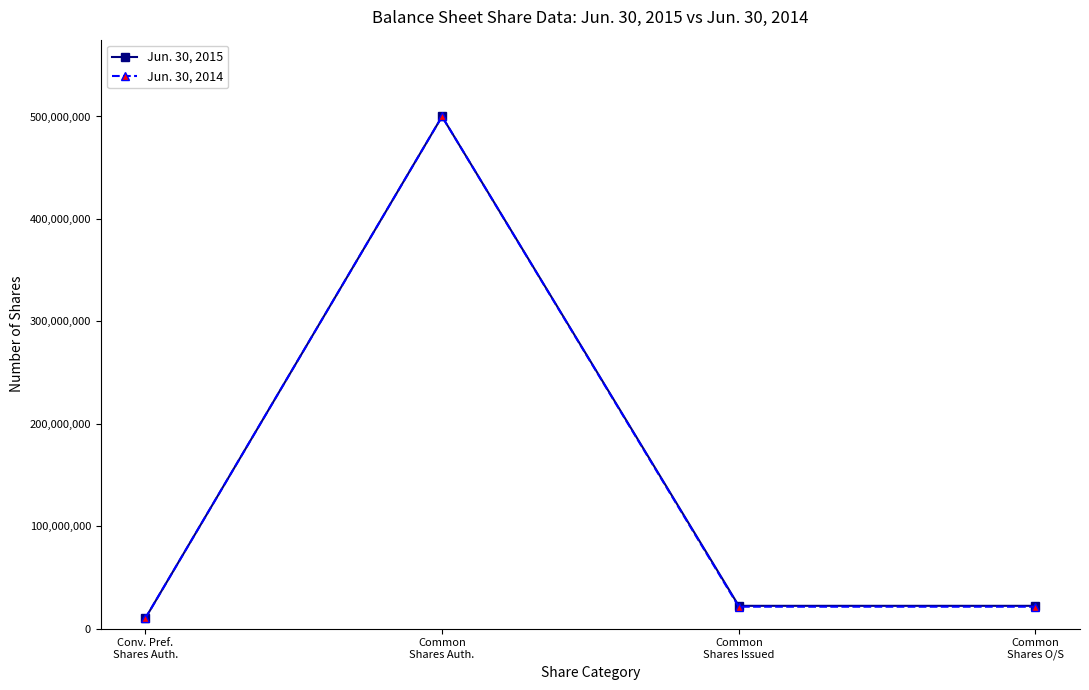

What are all the series names shown in the legend?

Jun. 30, 2015, Jun. 30, 2014